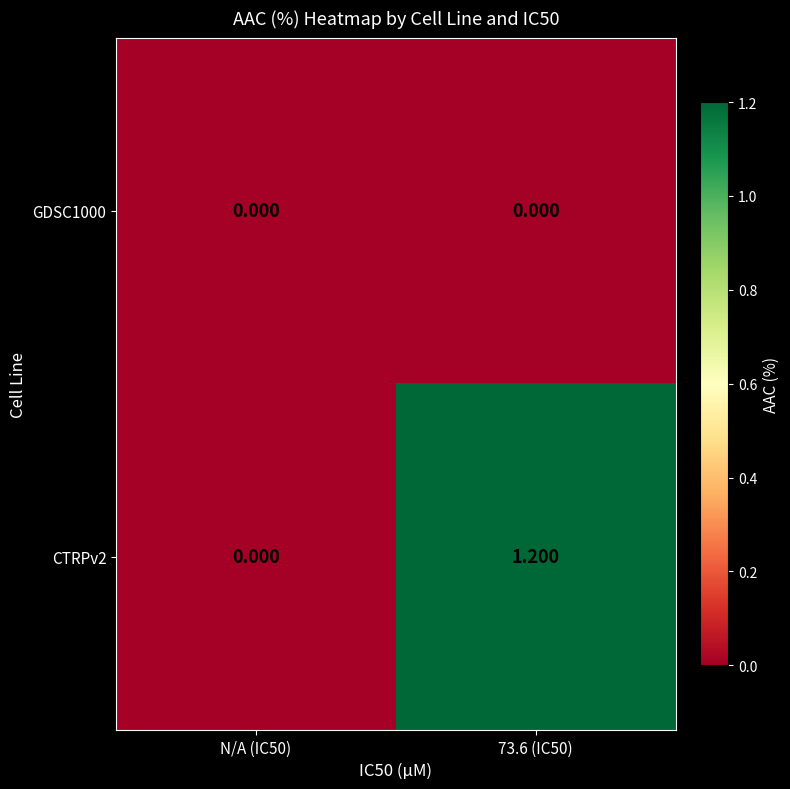

Rank the series by their maximum value, from lowest to highest.

GDSC1000, CTRPv2